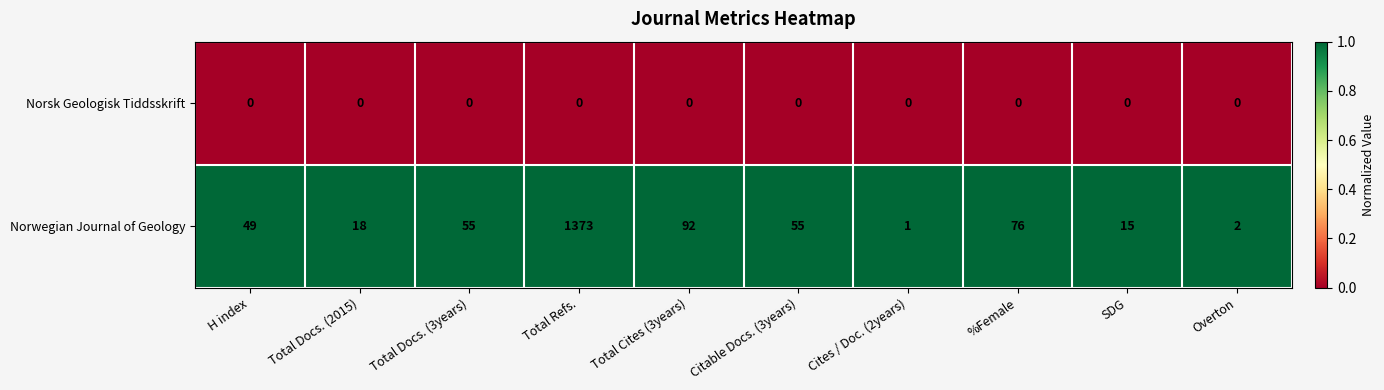

What is the approximate value of Norwegian Journal of Geology at Total Cites (3years), to the nearest 100?

100